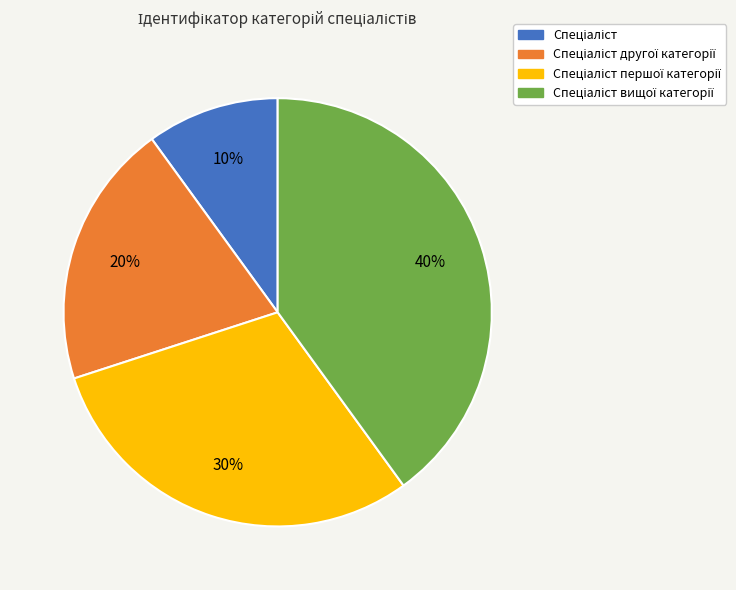

Is there any slice that represents more than half of the pie?

No